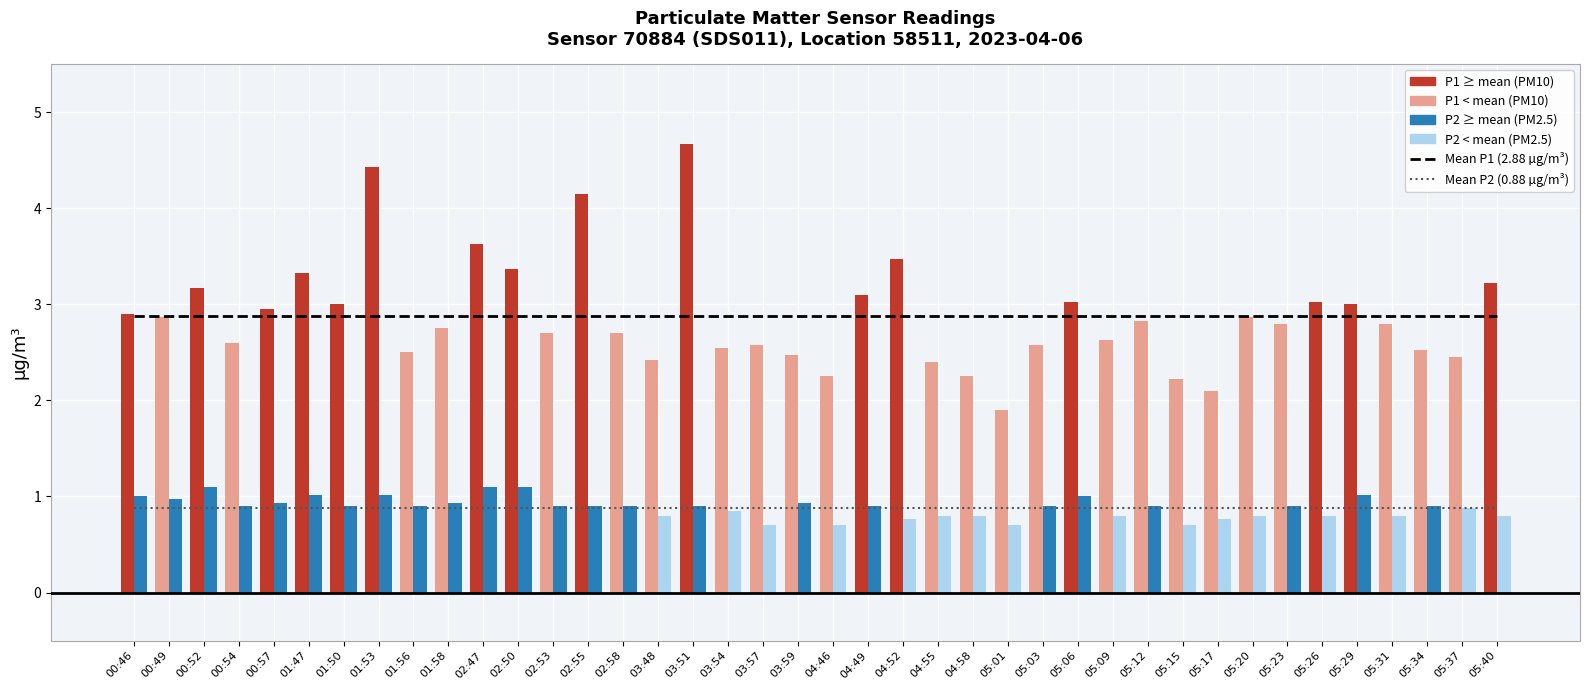

Count the number of categories in the chart.

40